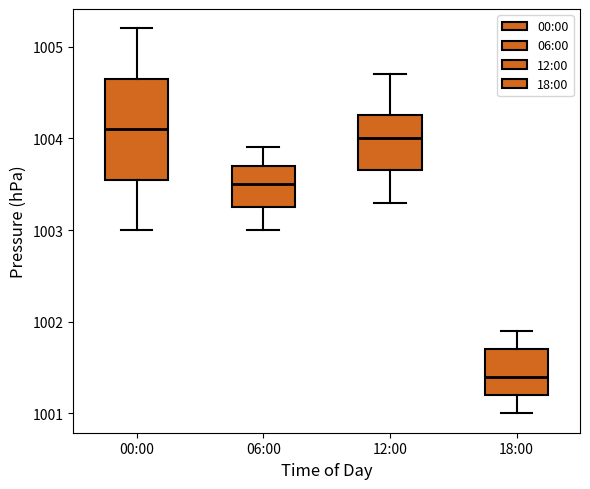

Which box has the highest median line?

00:00